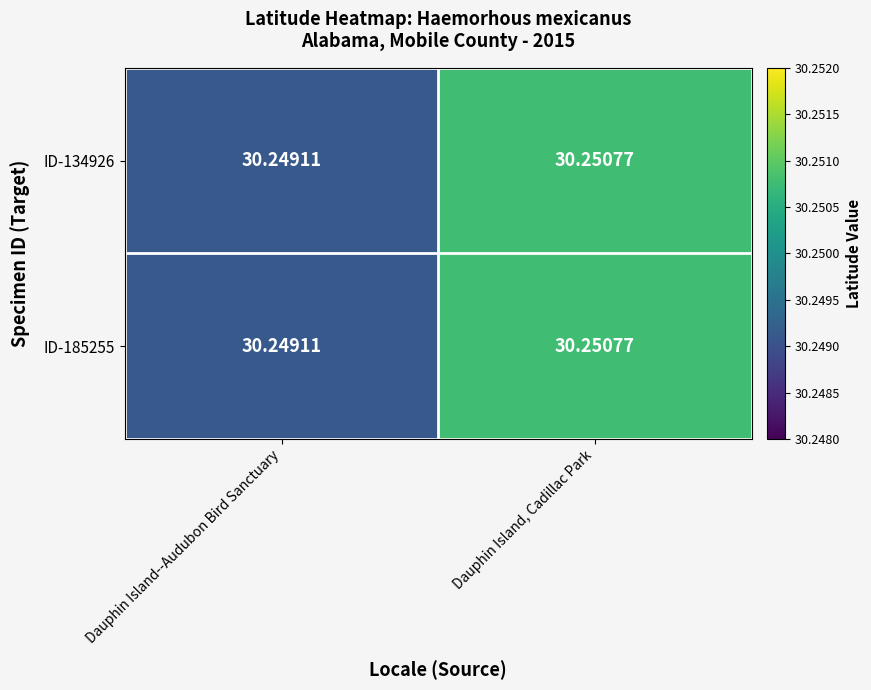

At which label does ID-134926 reach its peak?

Dauphin Island, Cadillac Park